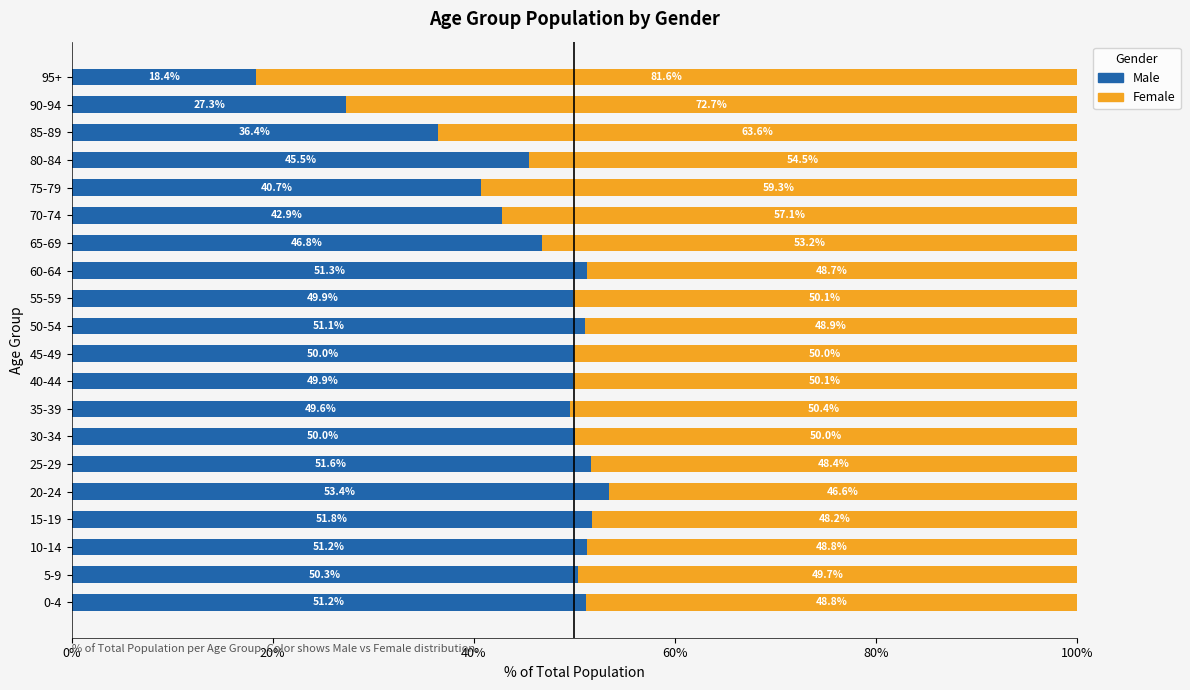

At which label does Male reach its minimum?

95+